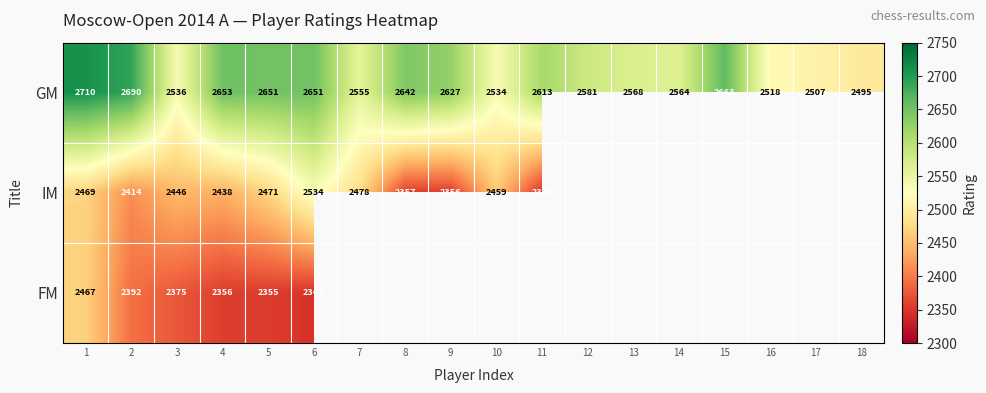

True or false: IM has a value of 2438 at 4.

True